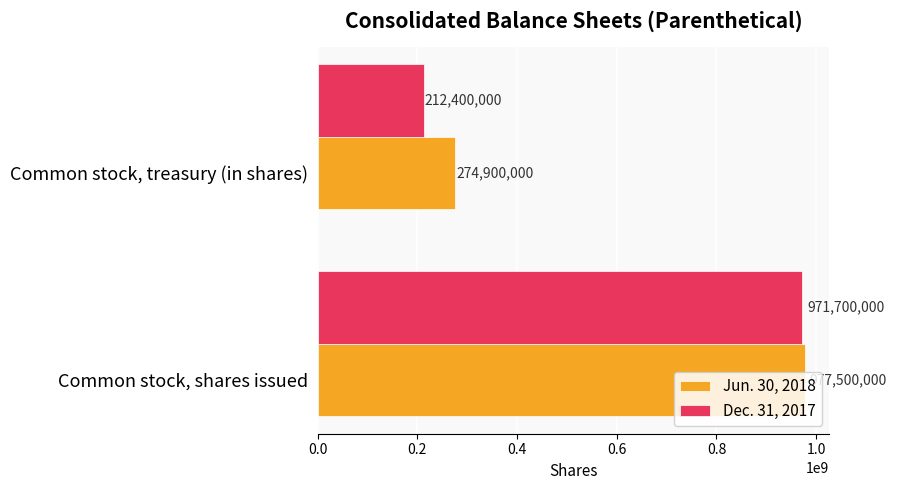

At how many categories does at least one series exceed 925663705?

1